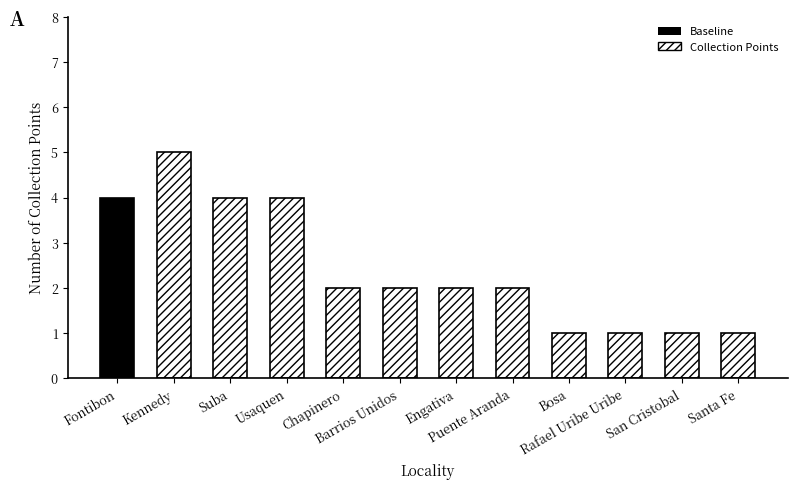

Does the chart contain stacked bars?

No